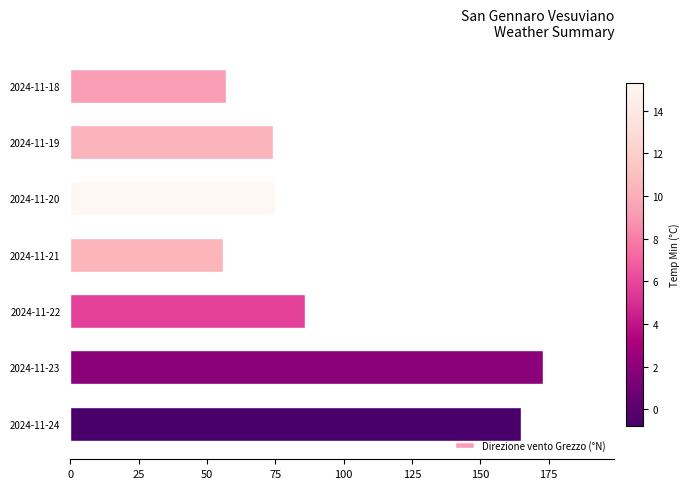

The value at 2024-11-22 is 86. True or false?

True